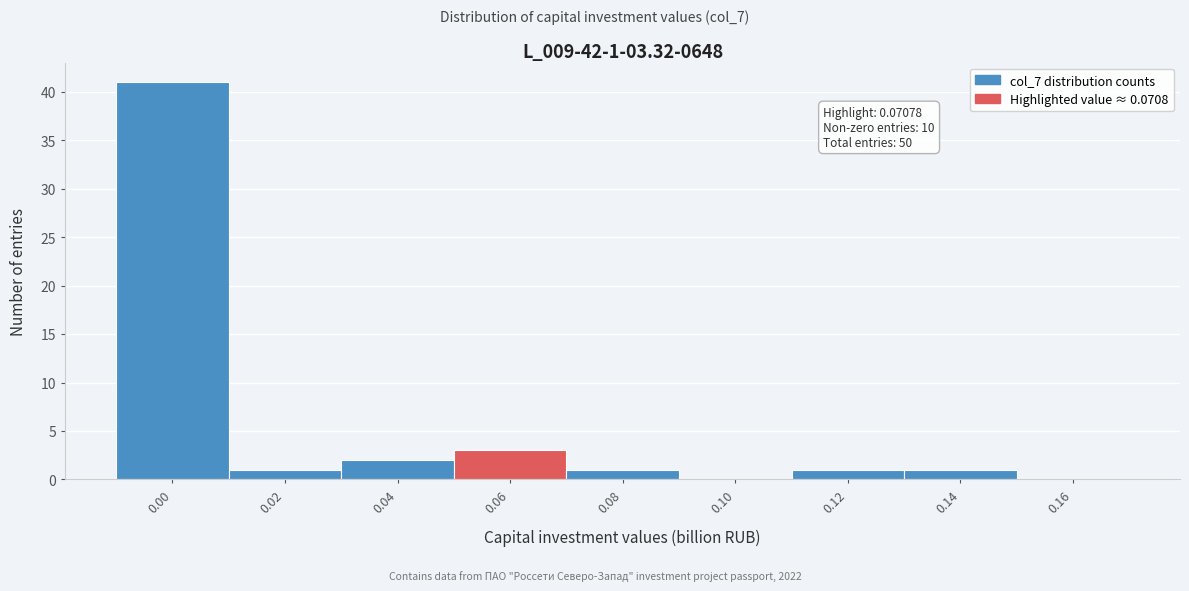

Reading right to left, extract all data points from this chart.

0.16=0	0.14=1	0.12=1	0.10=0	0.08=1	0.06=3	0.04=2	0.02=1	0.00=41